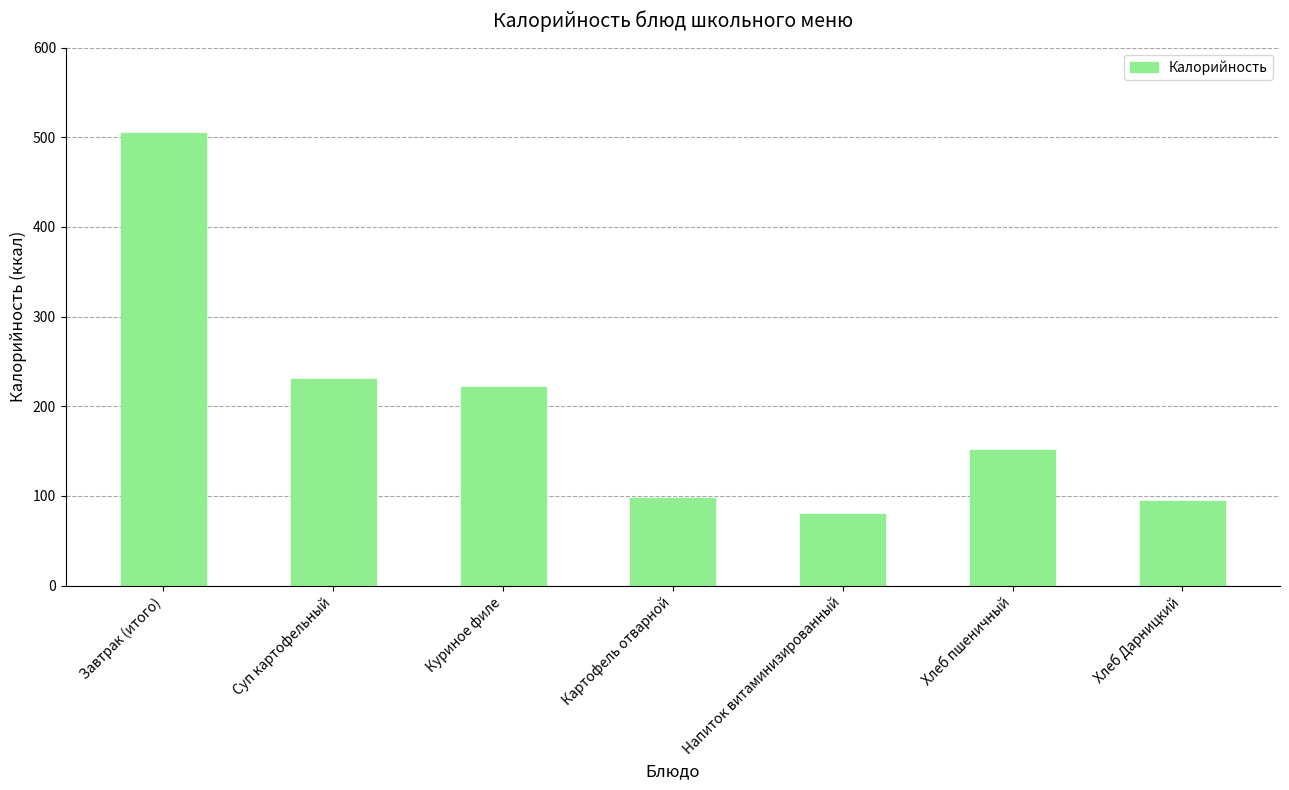

What is the label of the 1st bar from the left?

Завтрак (итого)